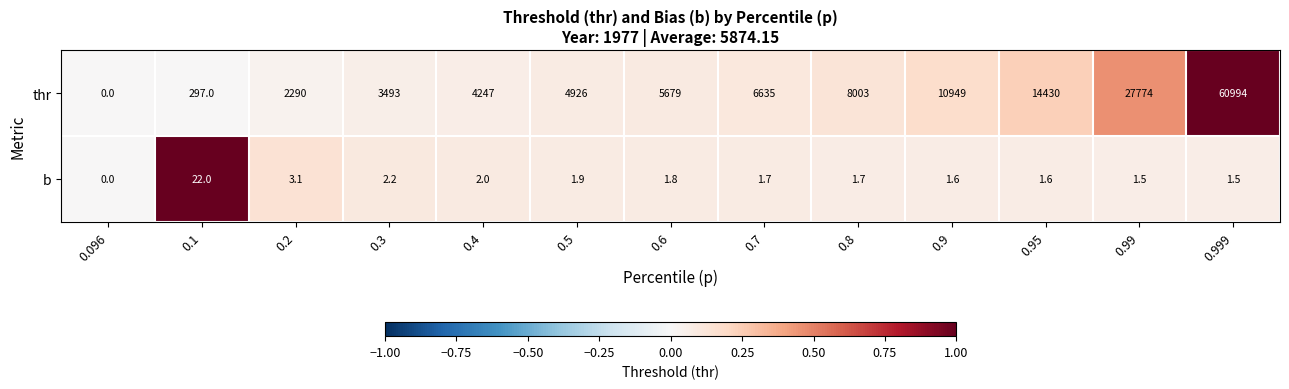

What is the difference between the second highest and minimum values in the thr series?

27774.0